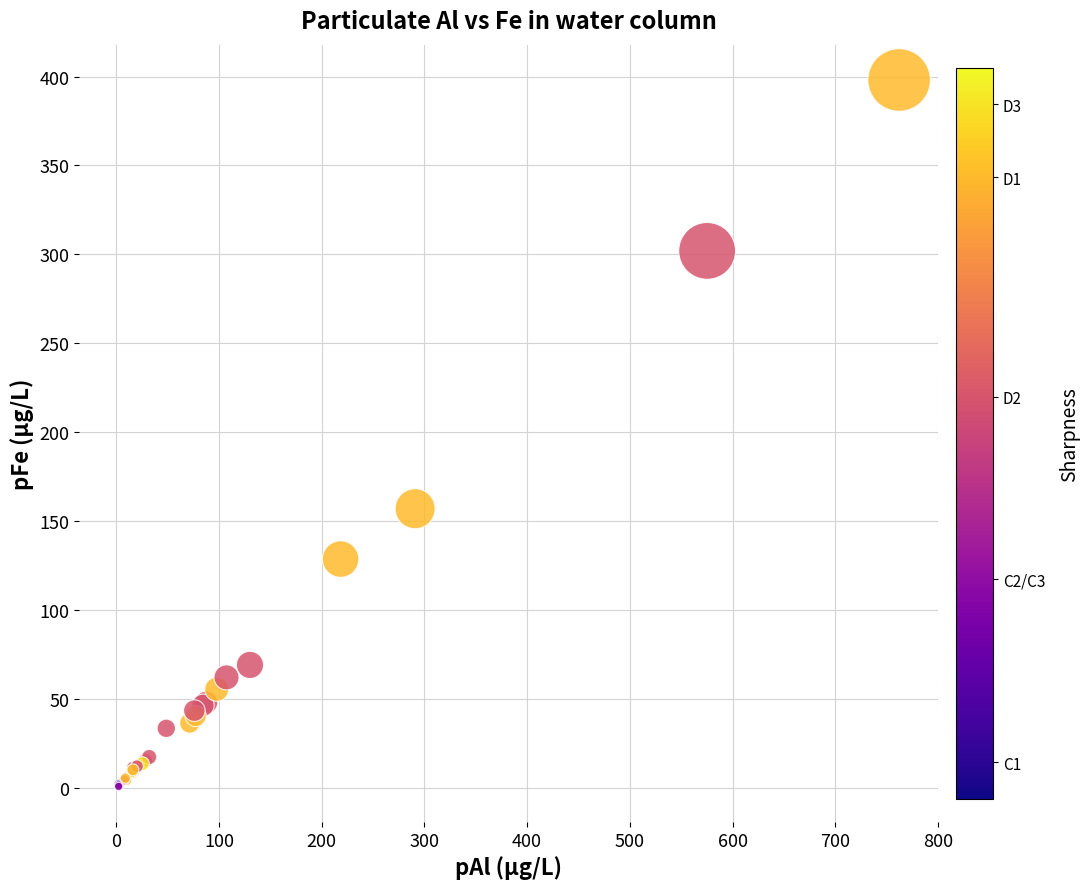

What Y value in the scatter plot is closest to 199?

157.1